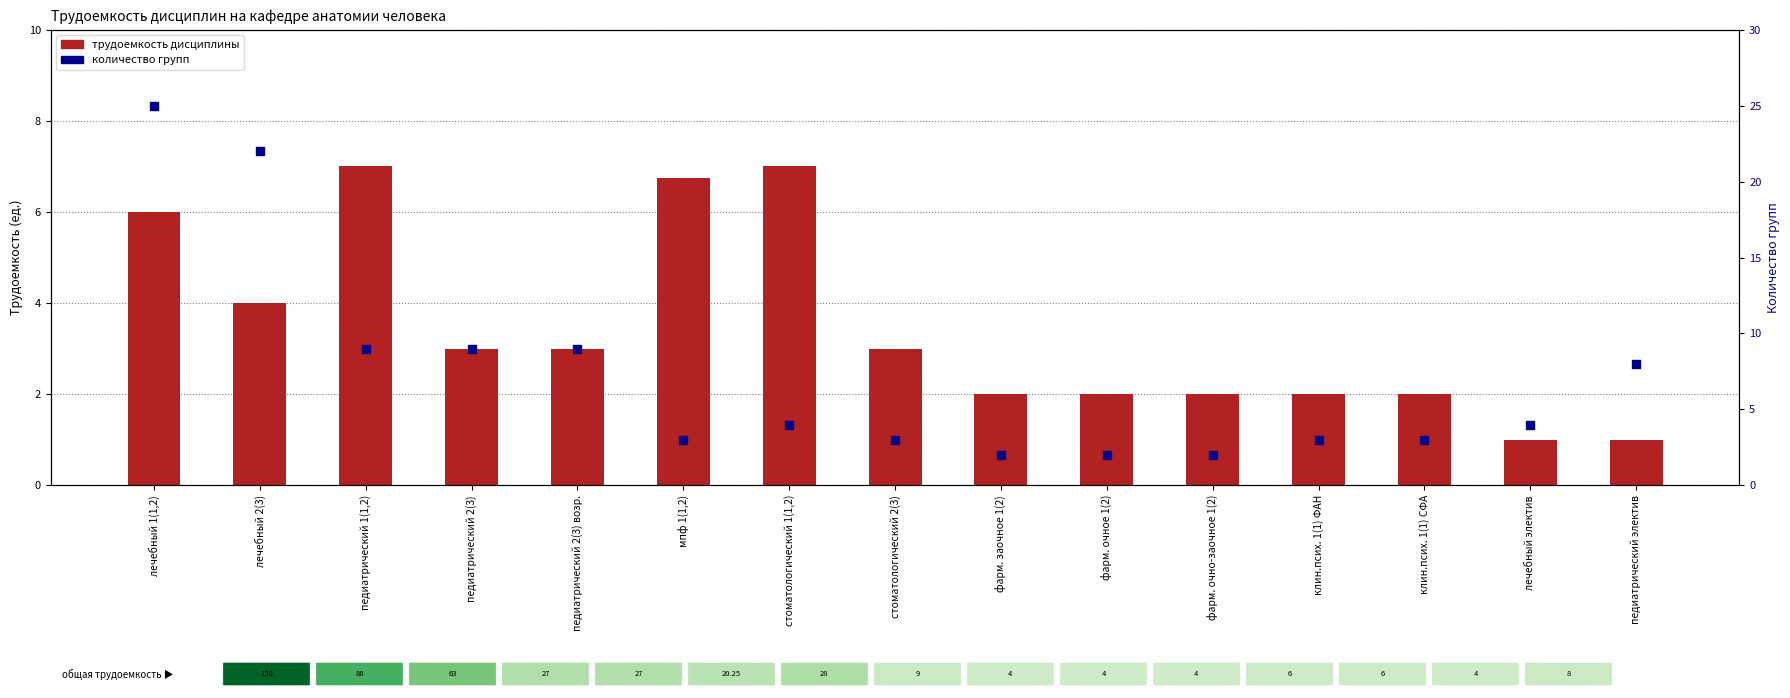

At how many categories does at least one series exceed 14?

2